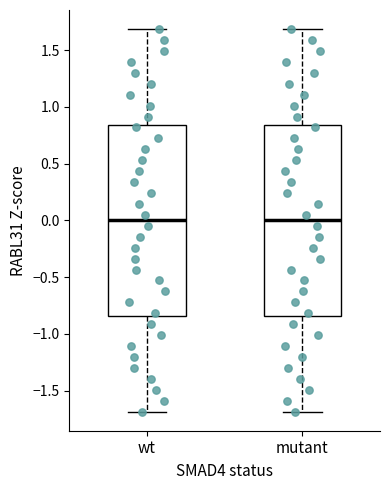

Reading left to right, transcribe this box plot: for each box, give where its median line is, the range the box spans, and where its two whiskers end, as read against the y-axis. The values are not printed on the chart, so give them approximately, as read against the axis.

wt: median 0.00, box -0.85 to 0.85, whiskers -1.70 to 1.70
mutant: median 0.00, box -0.85 to 0.85, whiskers -1.70 to 1.70